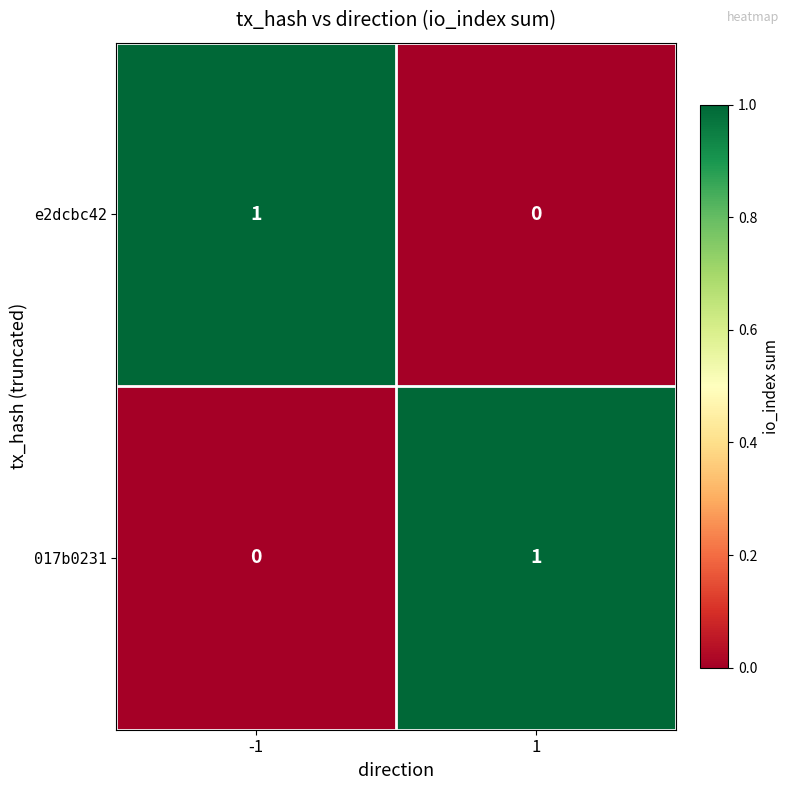

The value of e2dcbc42 at 1 is 0. True or false?

True